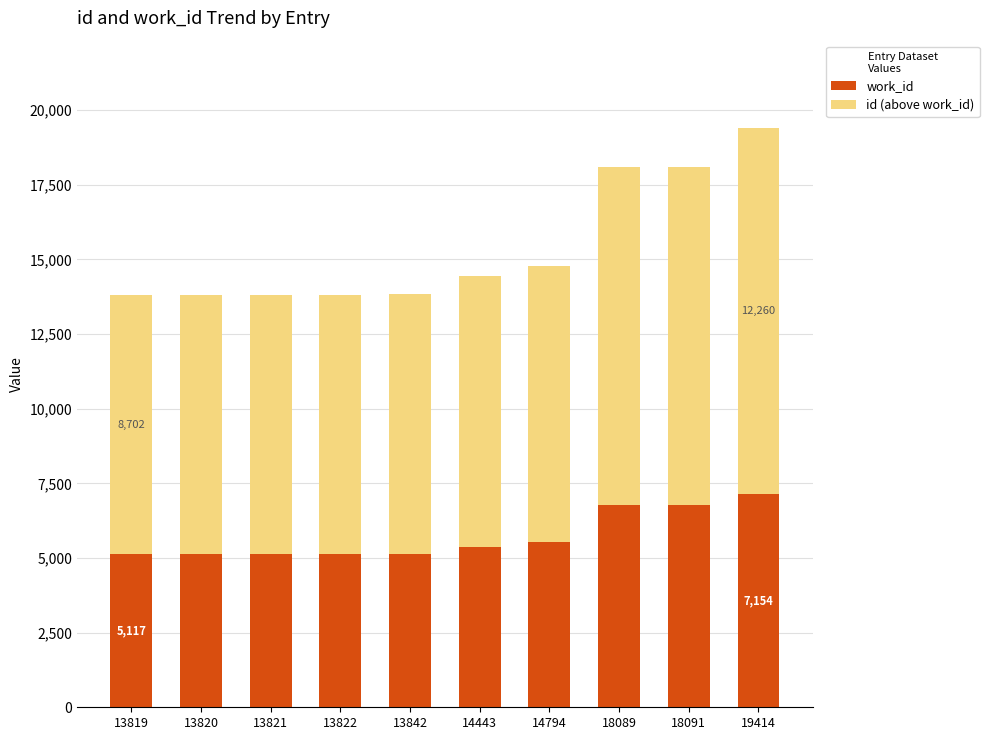

True or false: work_id has a value of 5118 at 13820.

True